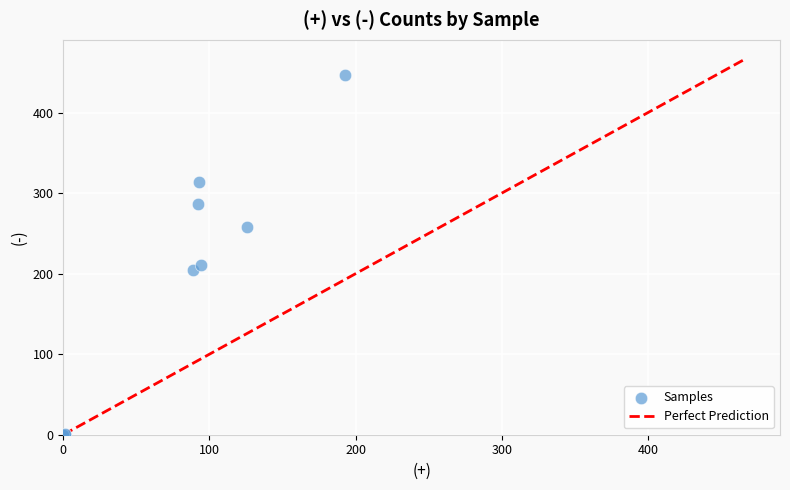

What Y value in the scatter plot is closest to 223?

211